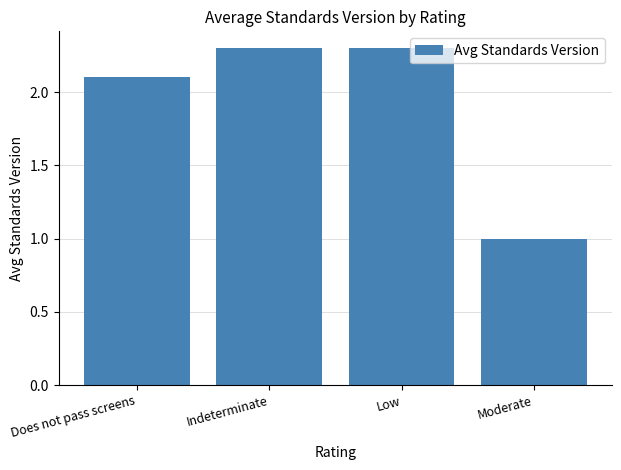

What is the label of the 4th bar from the right?

Does not pass screens